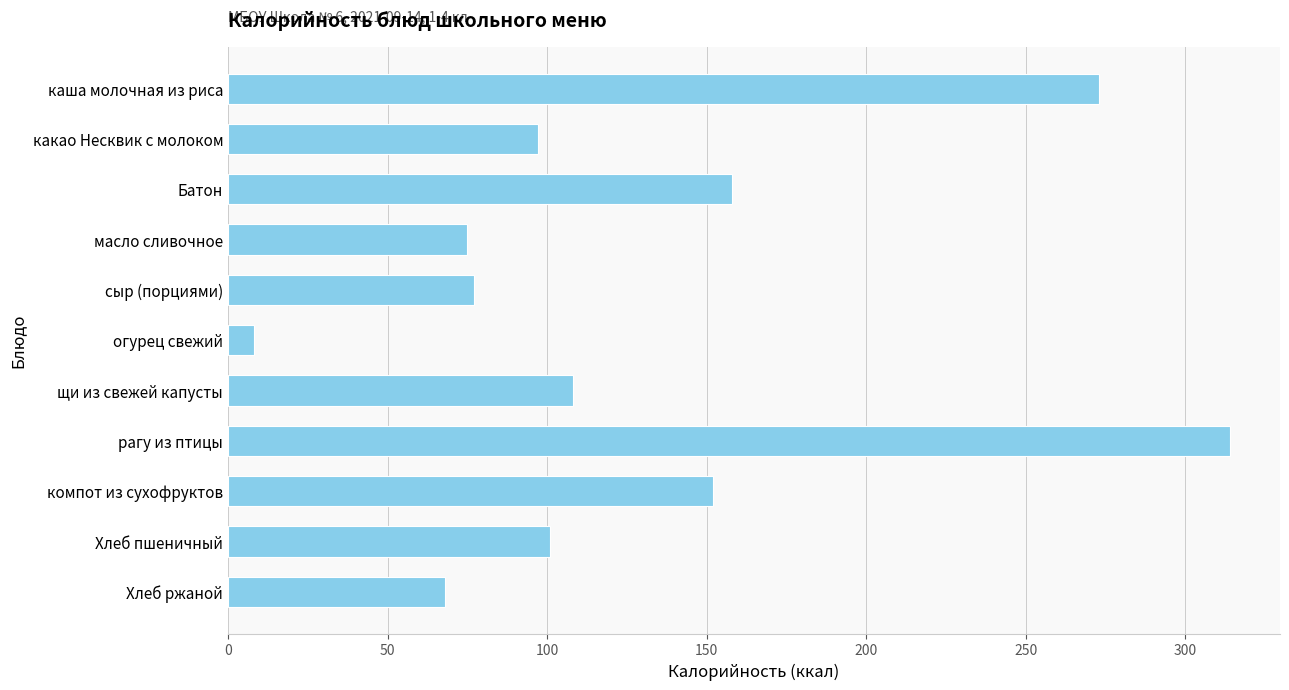

Does the chart contain any negative values?

No